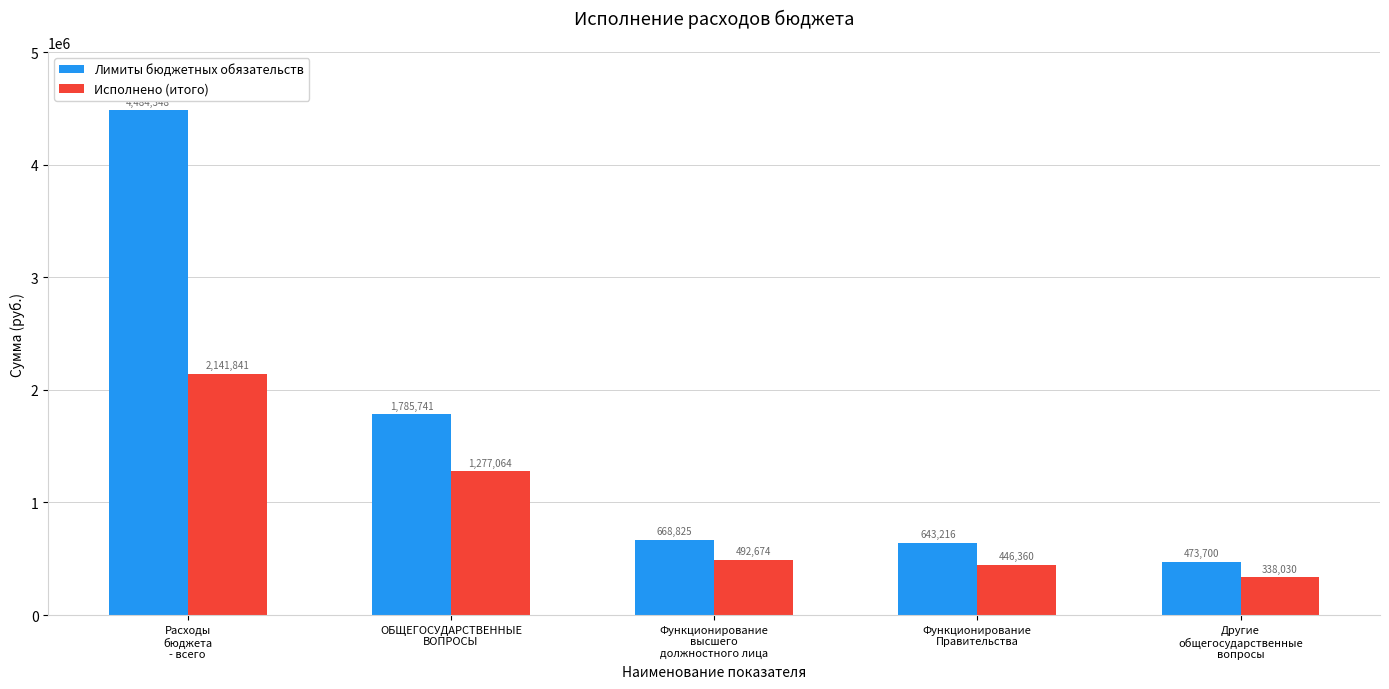

The value of Лимиты бюджетных обязательств at Функционирование
высшего
должностного лица is 668825.0. True or false?

True